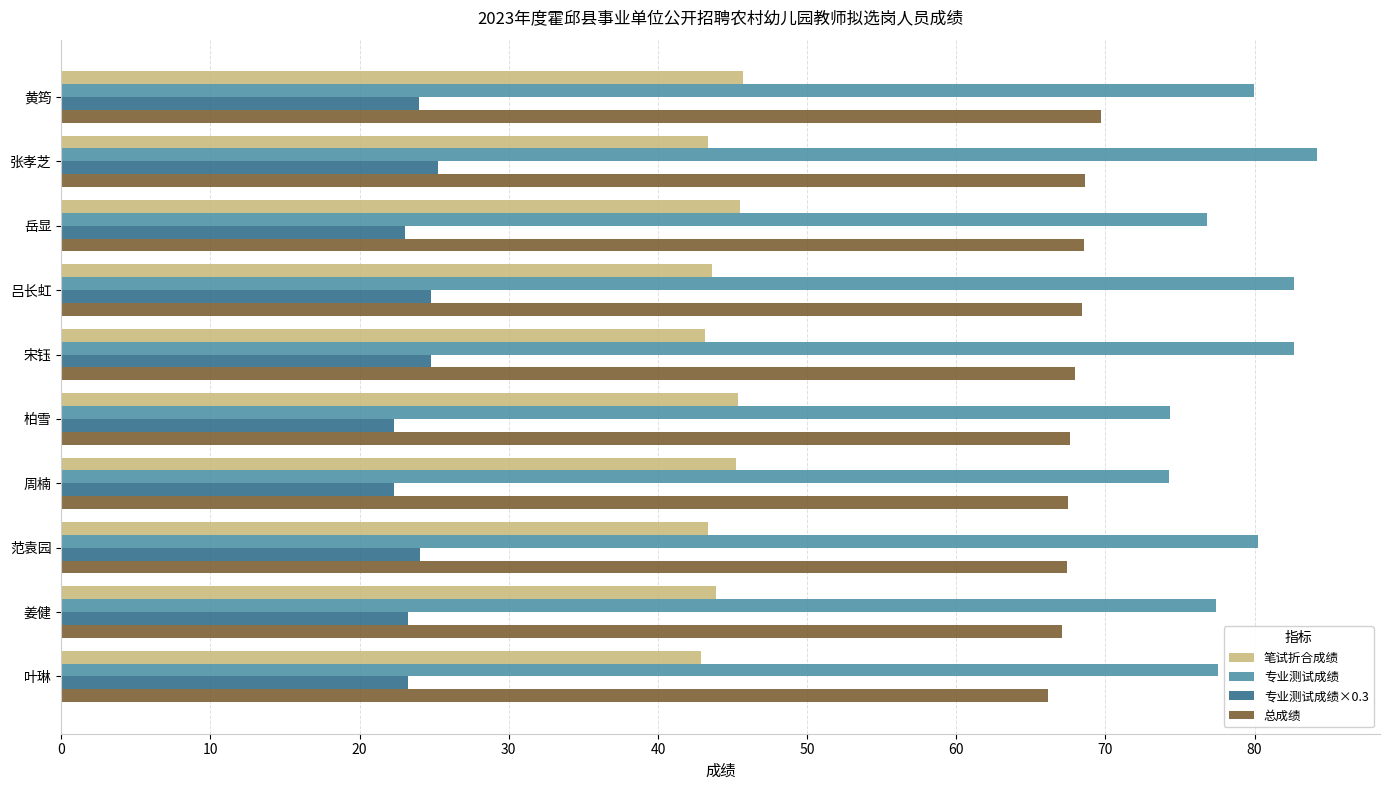

True or false: 专业测试成绩 has a value of 123.9 at 姜健.

False